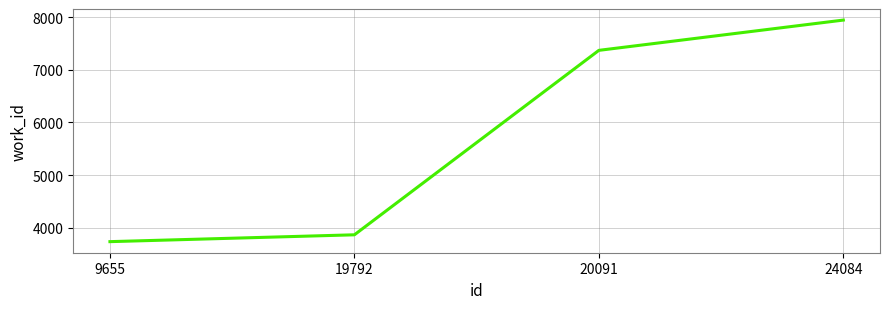

Which has a higher value, 19792 or 24084?

24084